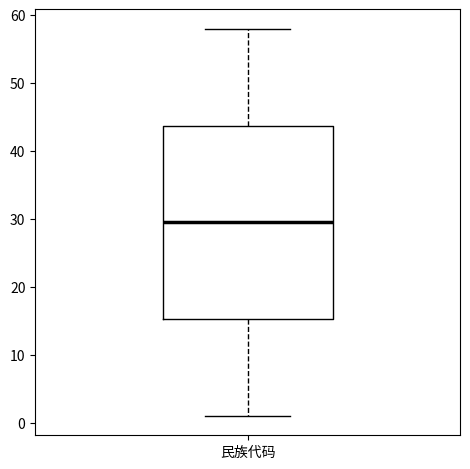

Where does the upper whisker of the box for 民族代码 end on the y-axis? The values are not printed on the chart, so give them approximately, as read against the axis.

58